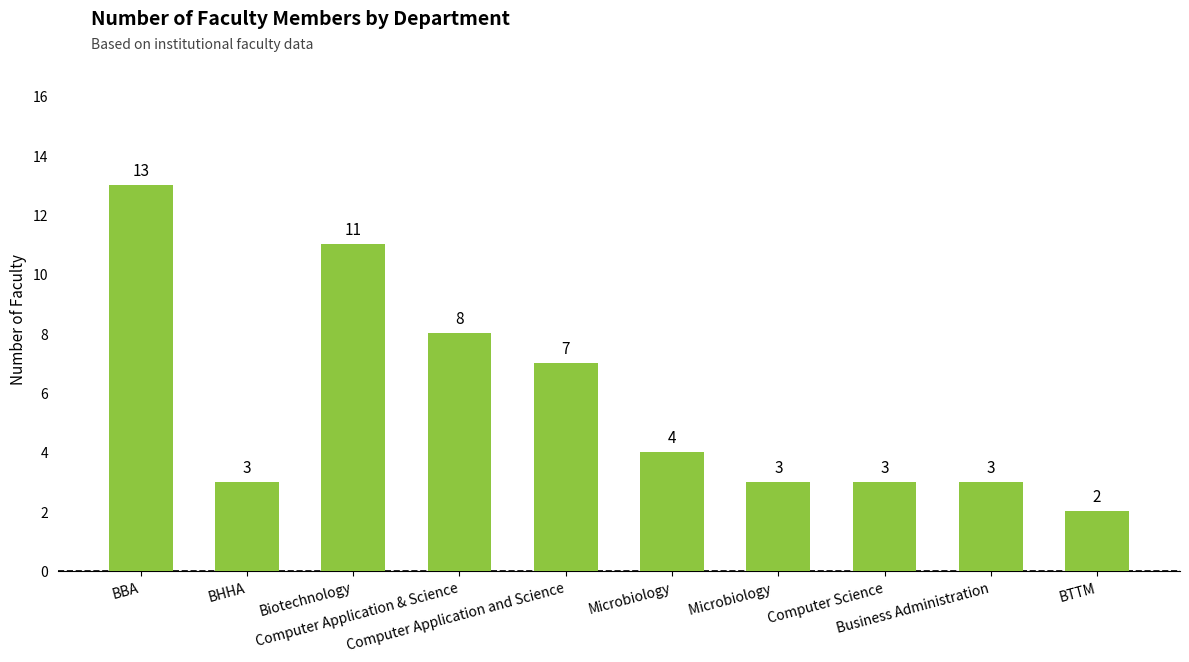

What is the difference between the maximum and minimum values?

11